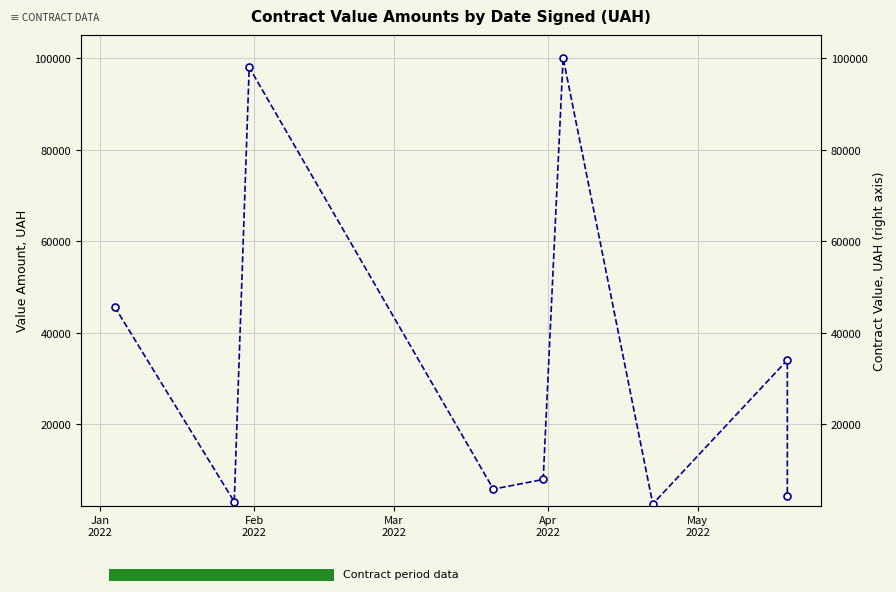

What is the difference between the maximum and minimum values?

97559.4